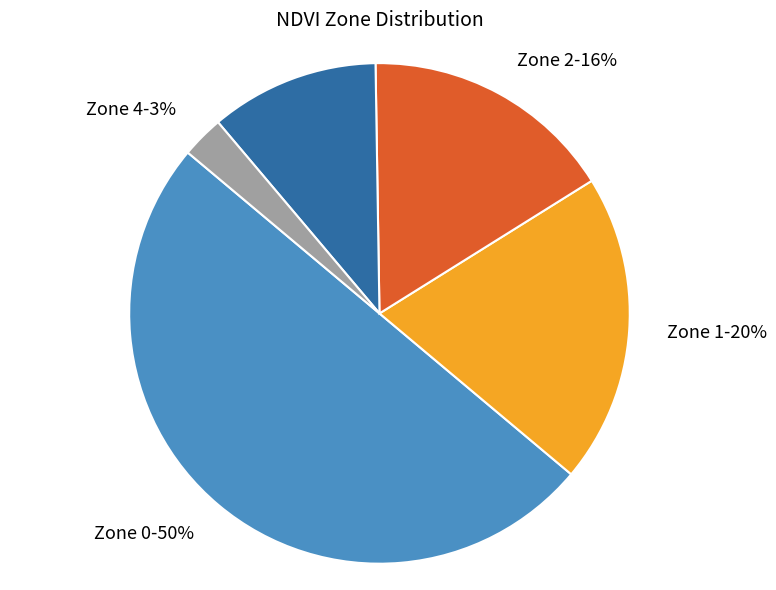

To the nearest percent, what is the difference between the largest and smallest slice percentages?

47%